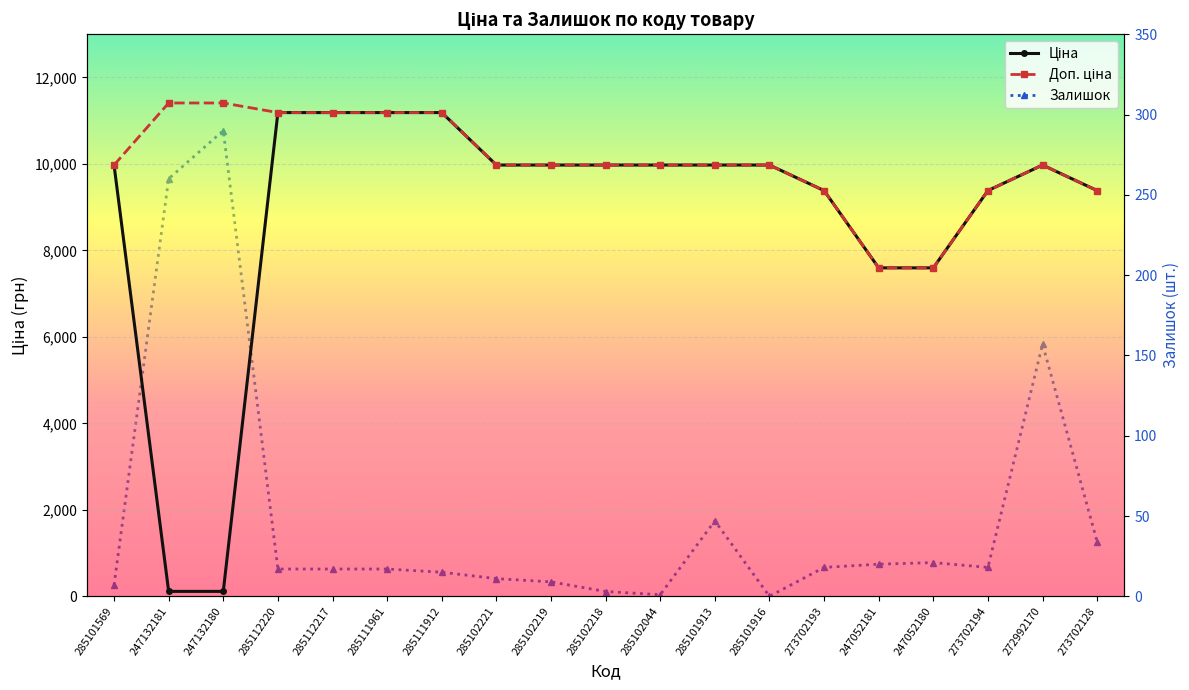

What is the label of the 10th point from the right?

285102218